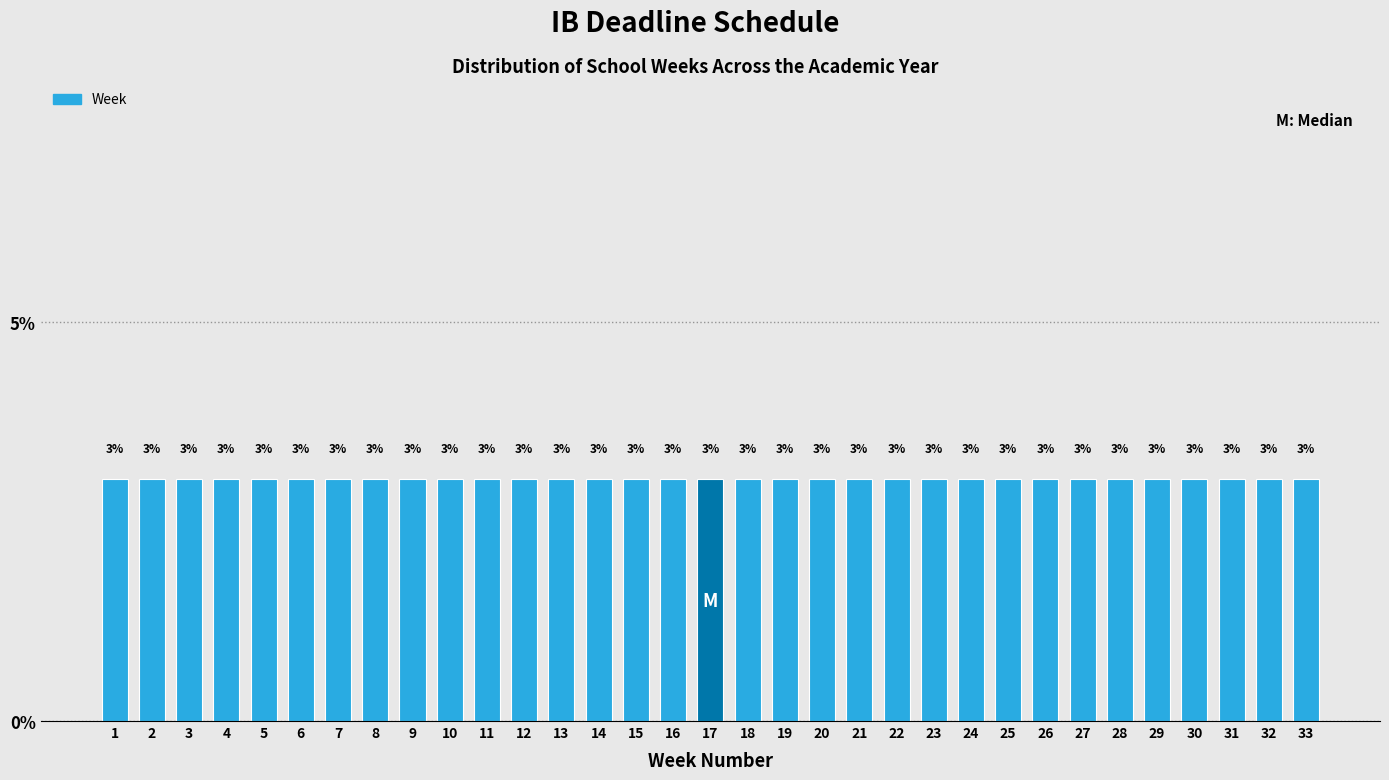

How tall is the bar that spans 4.5 to 5.5 on the x-axis?

3